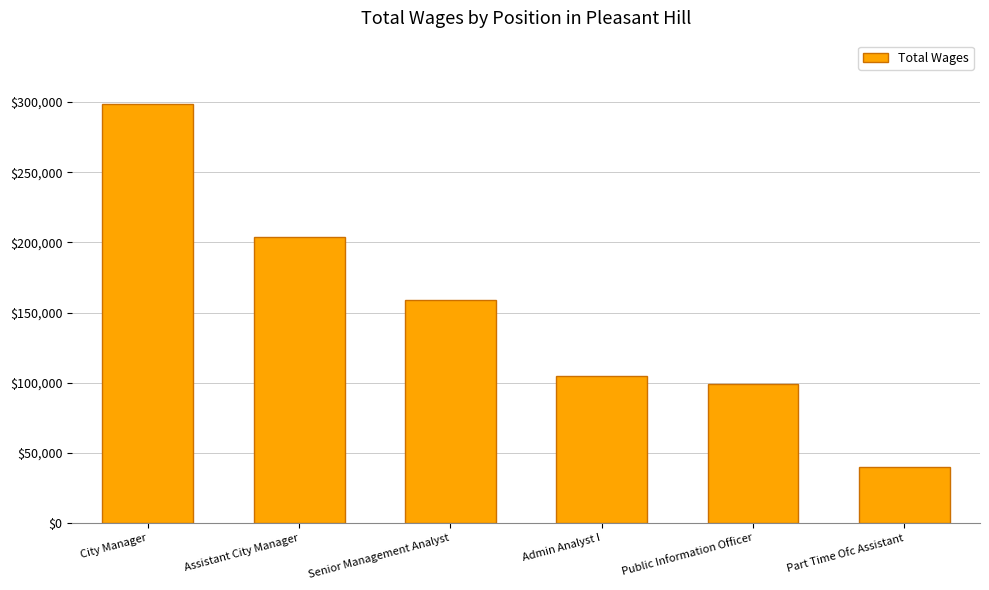

Is it true that the value at Assistant City Manager is 203953?

True